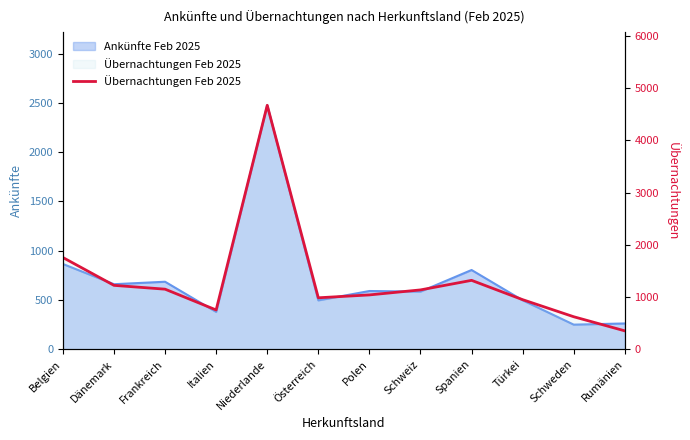

List the labels in order of value, smallest first.

Rumänien, Schweden, Italien, Türkei, Österreich, Polen, Schweiz, Frankreich, Dänemark, Spanien, Belgien, Niederlande